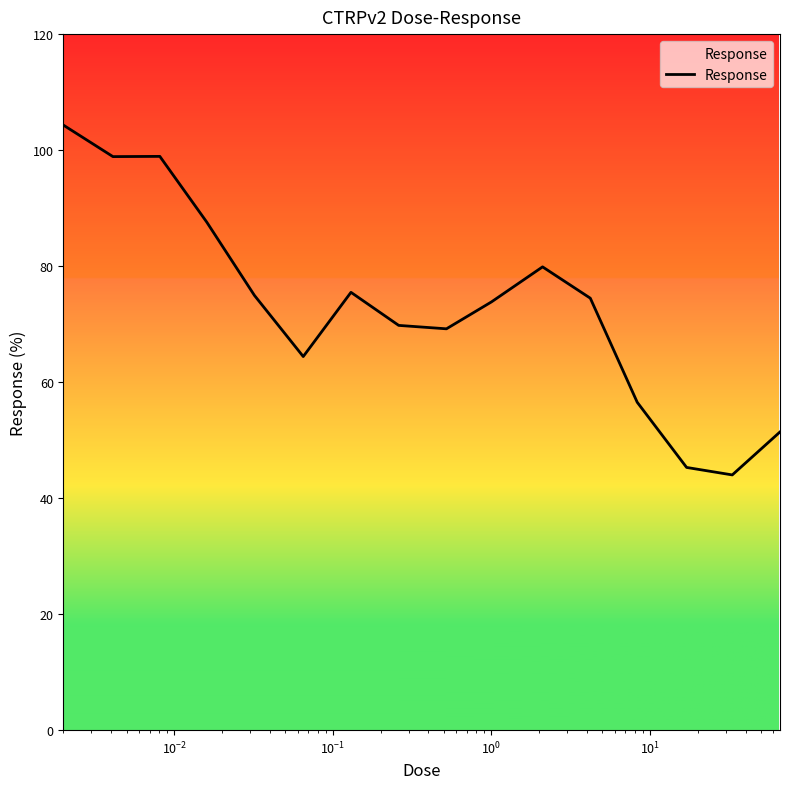

What is the minimum value shown in the chart?

44.0